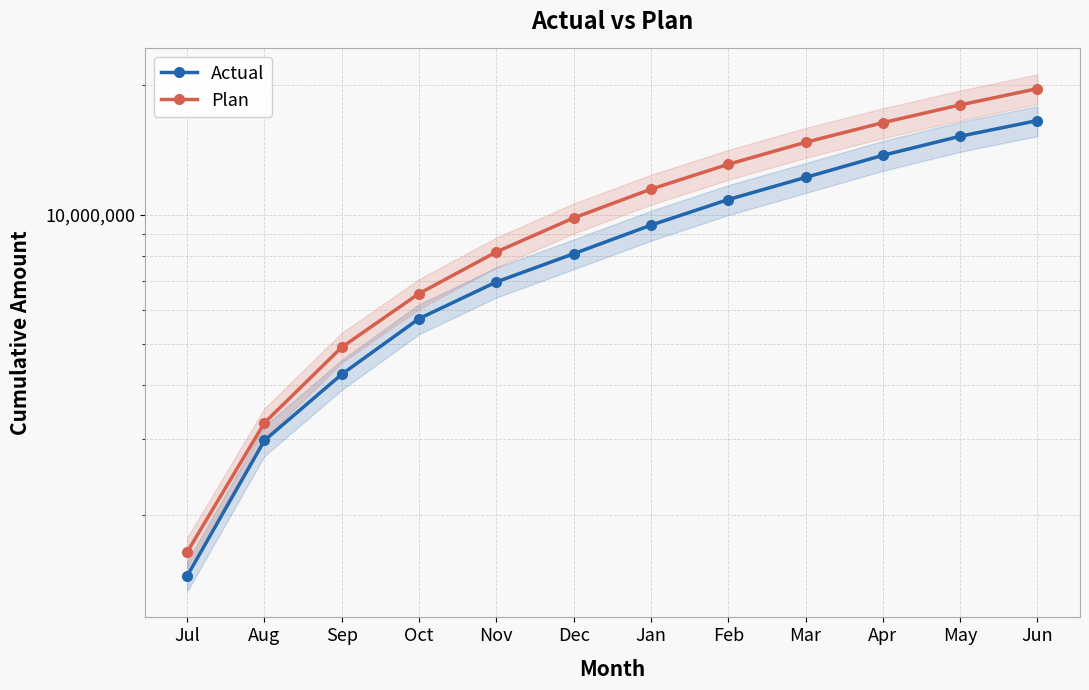

Read the Actual value at Nov.

6968642.8